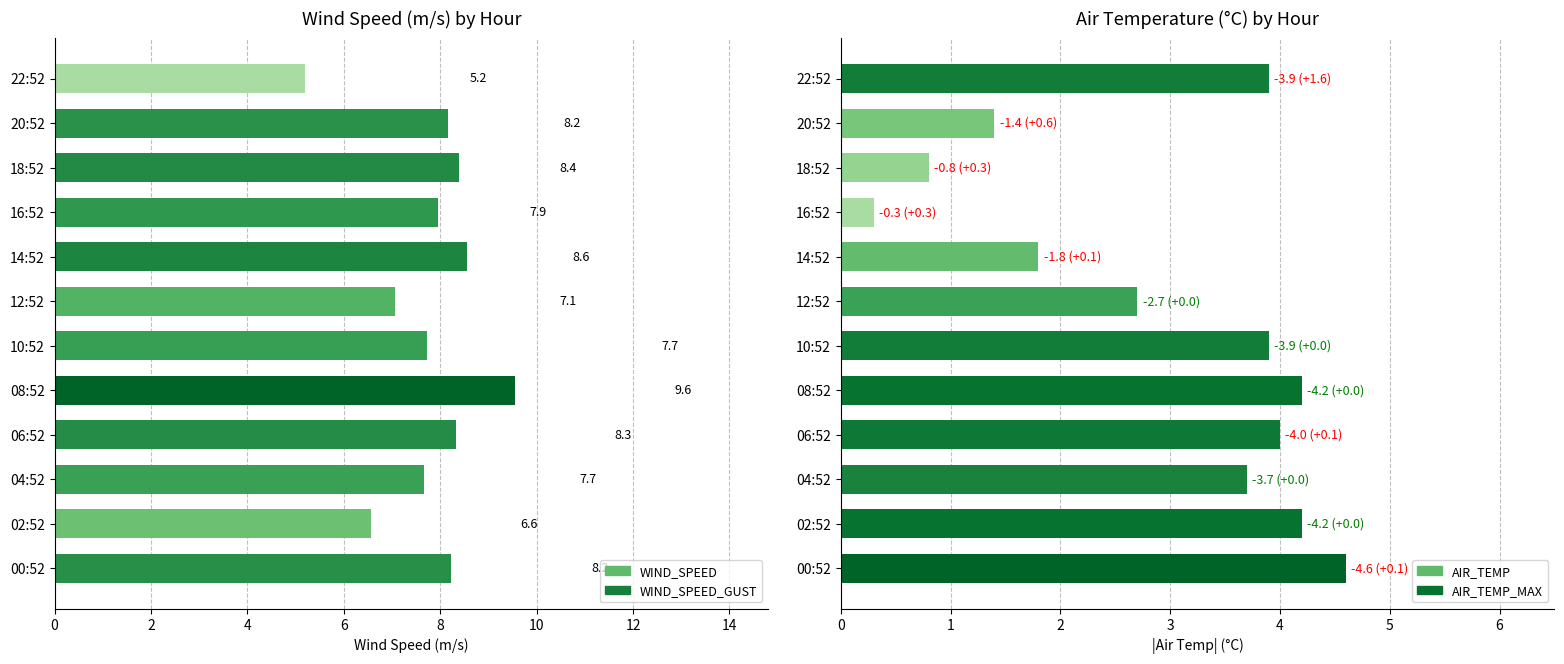

List the series in order of their peak value, lowest first.

AIR_TEMP, WIND_SPEED